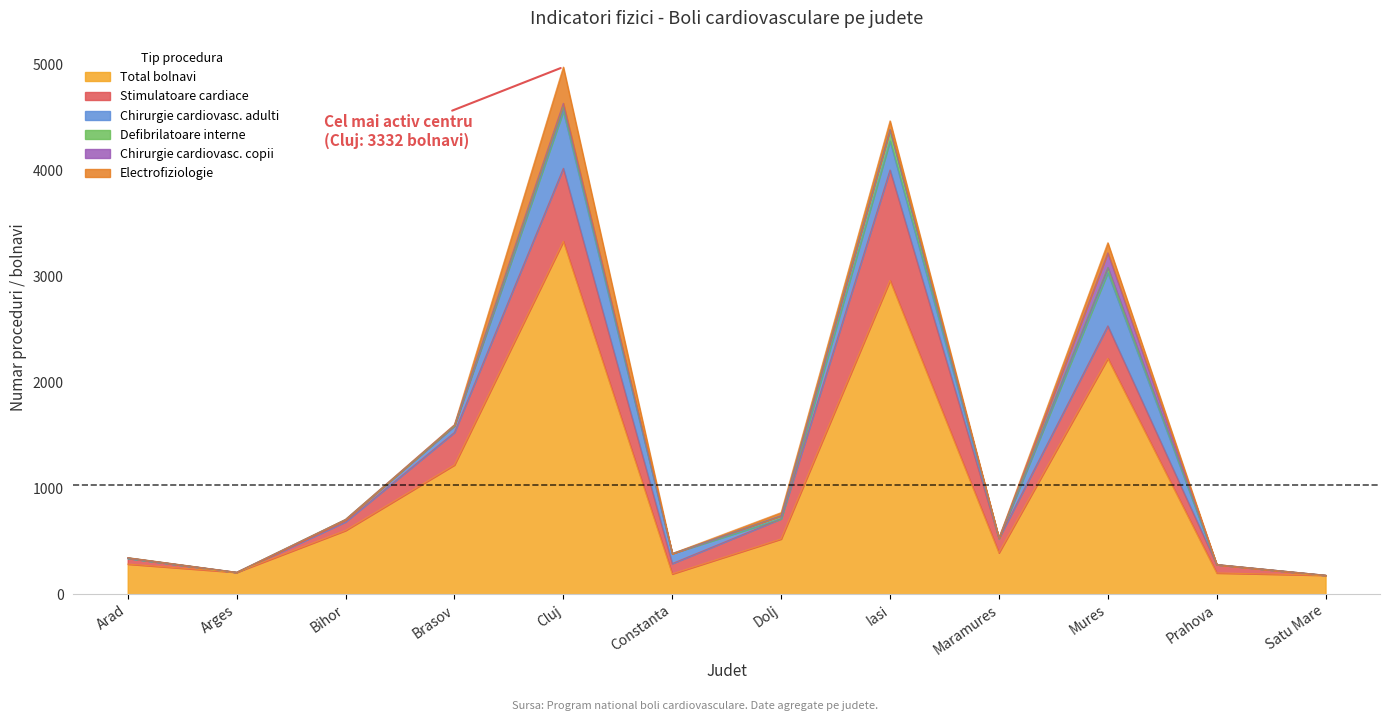

What is the total value across all series at Constanta?

384